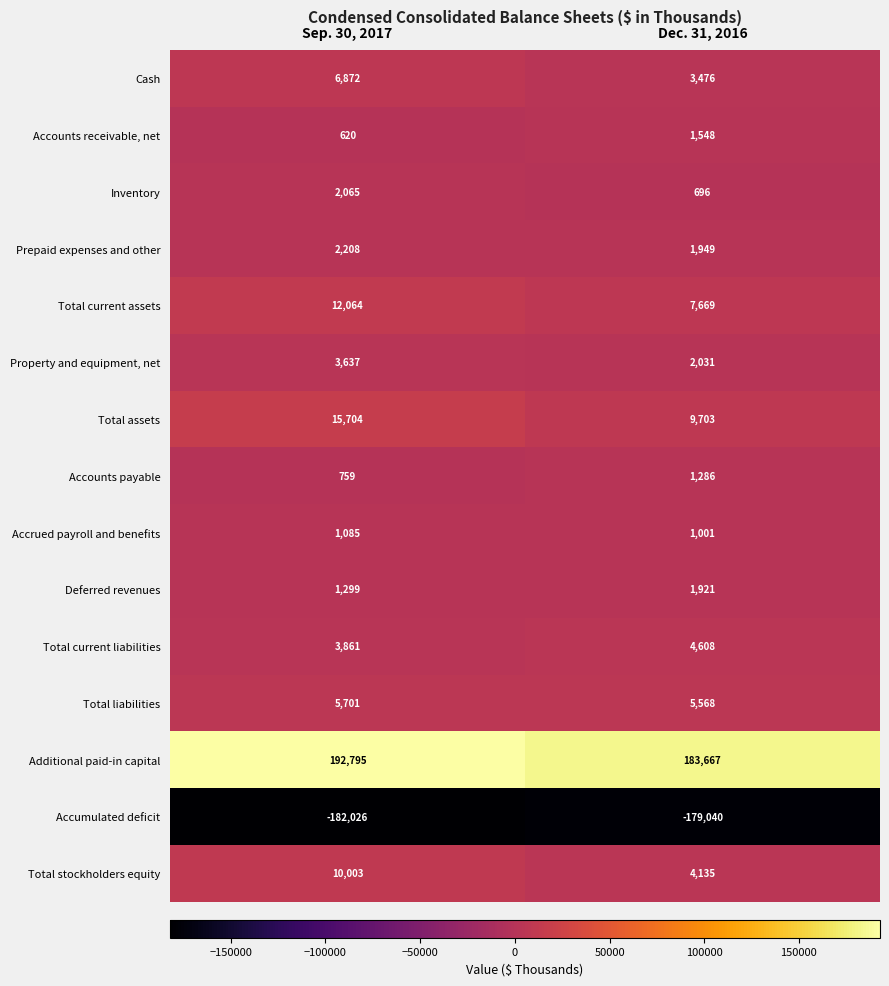

At Dec. 31, 2016, list the series in order from largest to smallest.

Additional paid-in capital, Total assets, Total current assets, Total liabilities, Total current liabilities, Total stockholders equity, Cash, Property and equipment, net, Prepaid expenses and other, Deferred revenues, Accounts receivable, net, Accounts payable, Accrued payroll and benefits, Inventory, Accumulated deficit